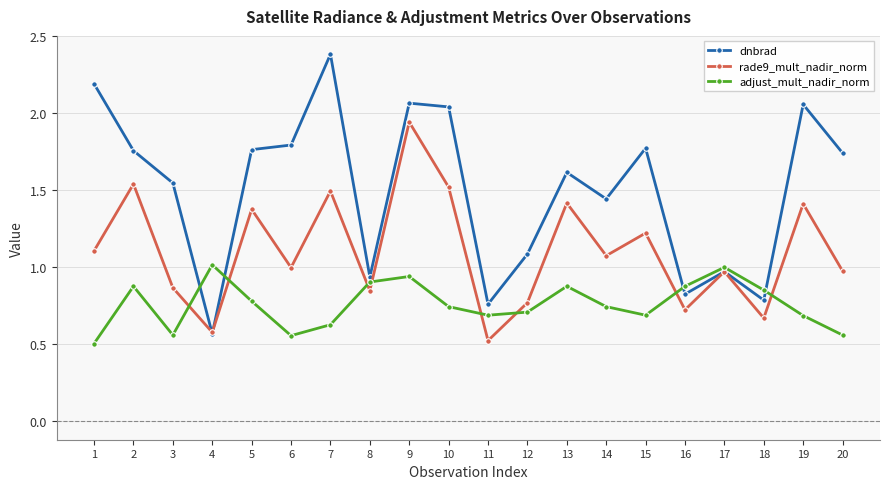

At which label does rade9_mult_nadir_norm first exceed 1?

1